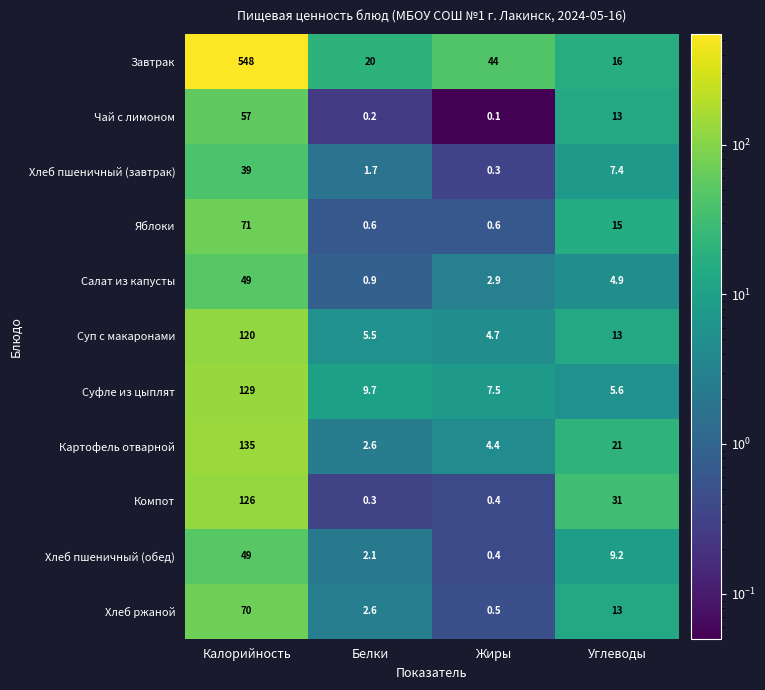

Is it true that Суфле из цыплят equals 129.0 at Калорийность?

True